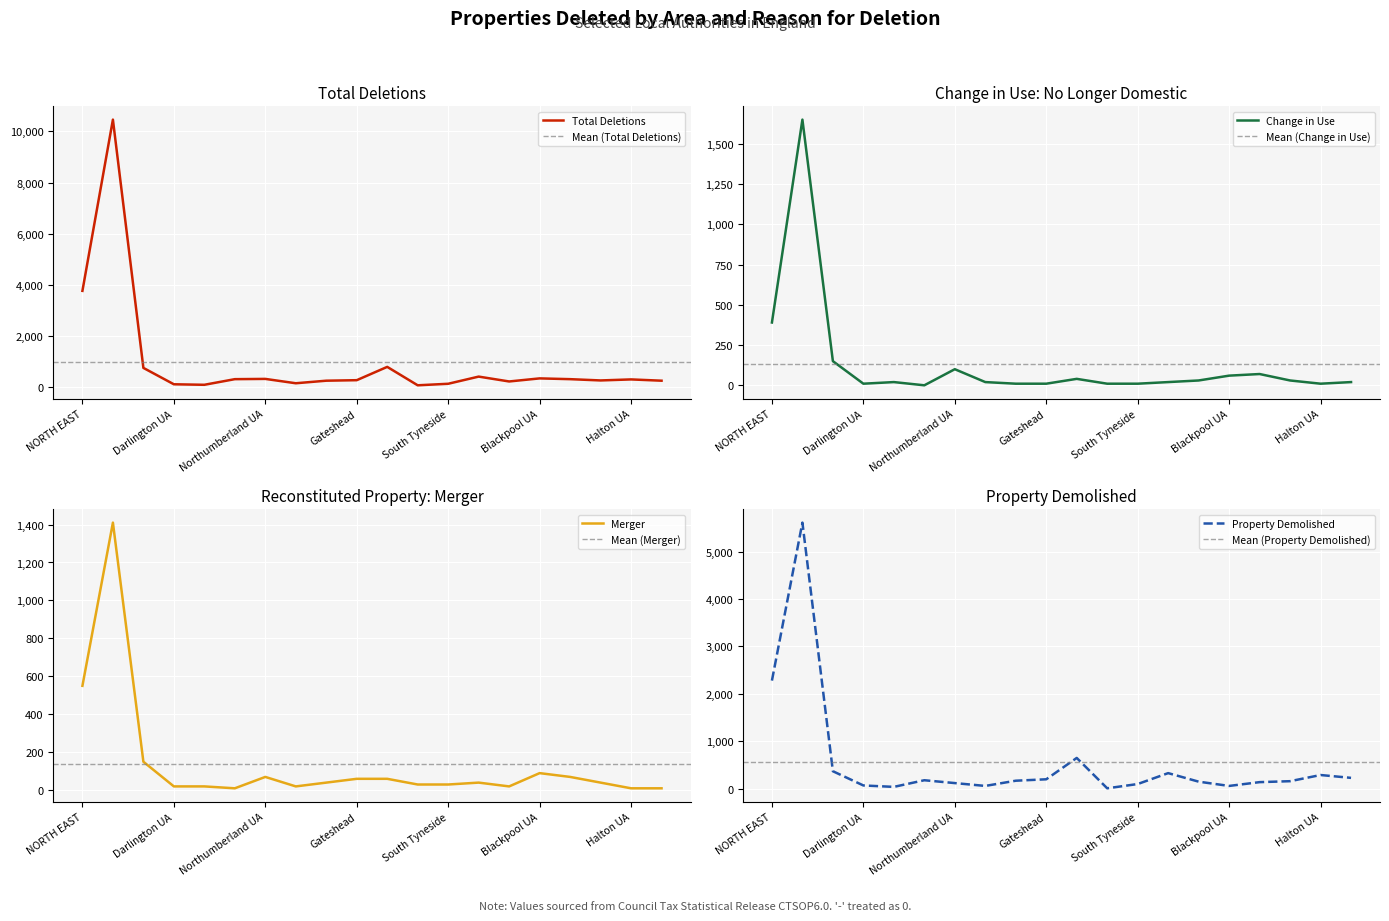

Which label corresponds to the smallest value in the chart?

Middlesbrough UA